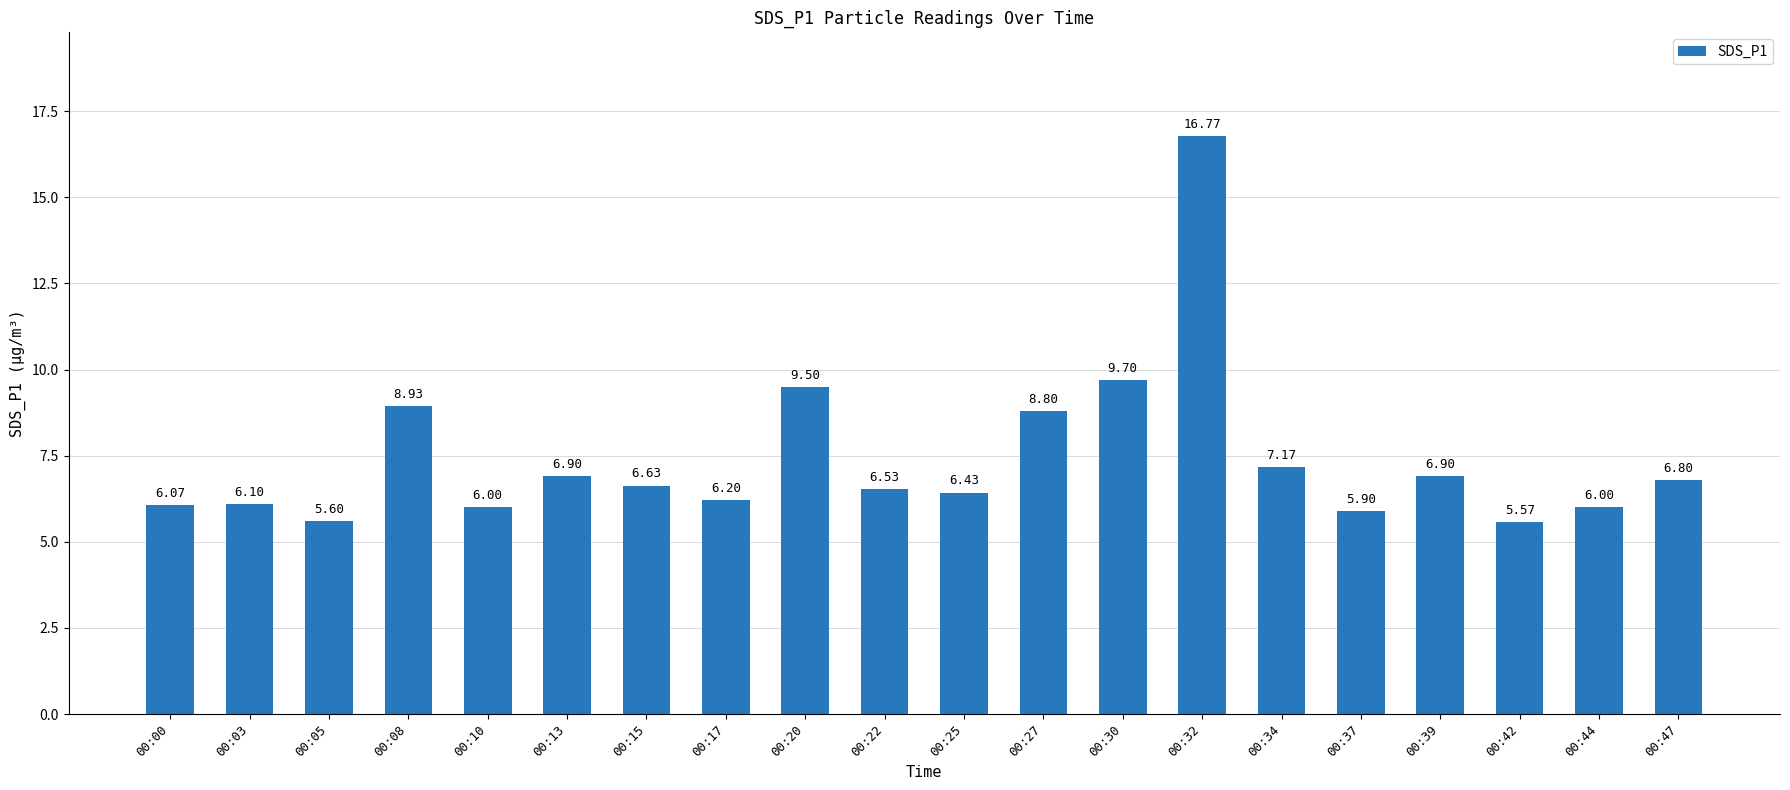

What is the average value?

7.4